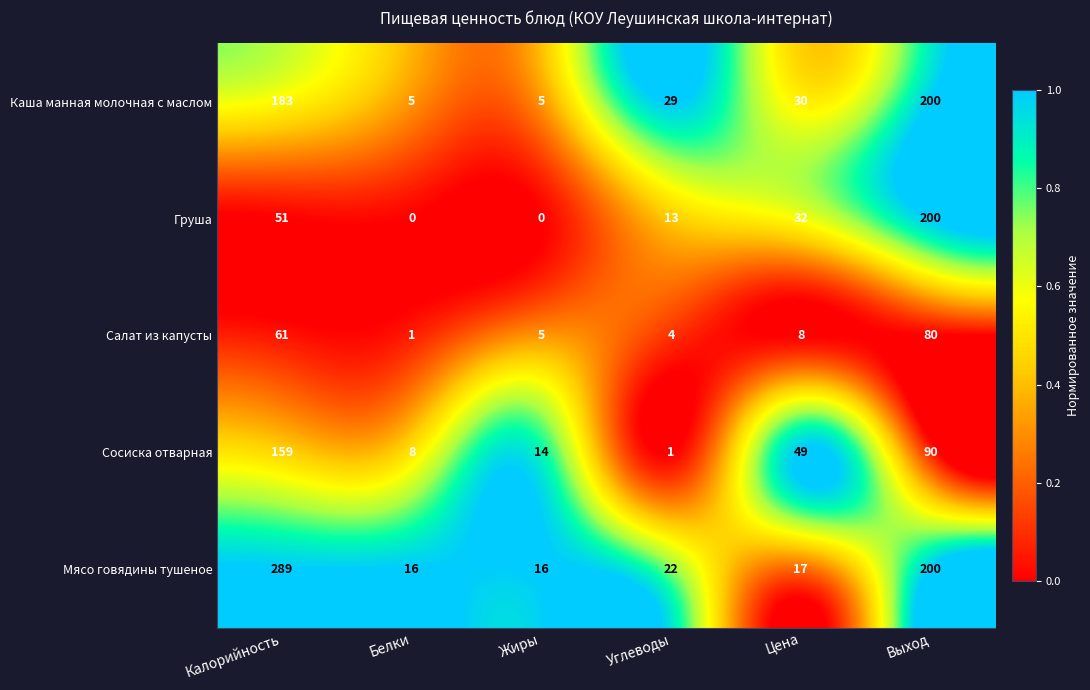

Which category has the highest value in the Груша series?

Выход